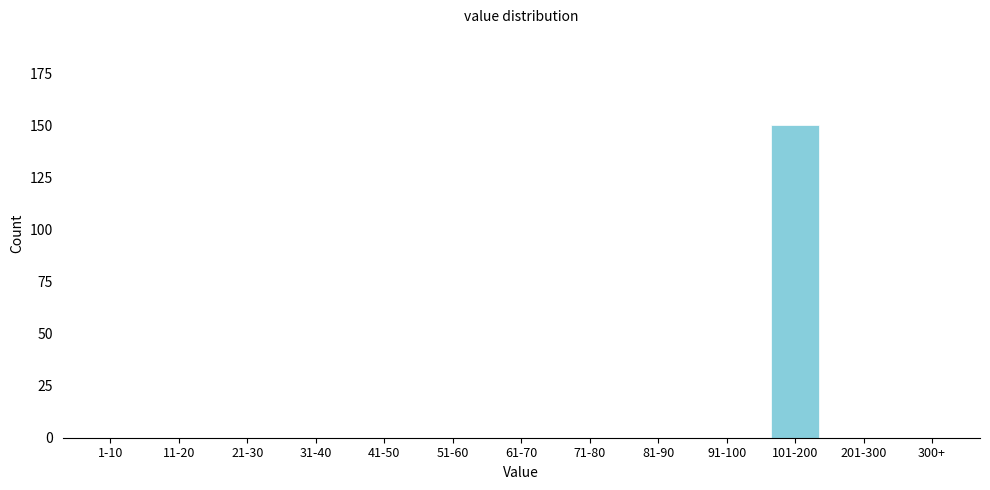

Reading left to right, what are all the values shown in this chart?

1-10=0	11-20=0	21-30=0	31-40=0	41-50=0	51-60=0	61-70=0	71-80=0	81-90=0	91-100=0	101-200=150	201-300=0	300+=0